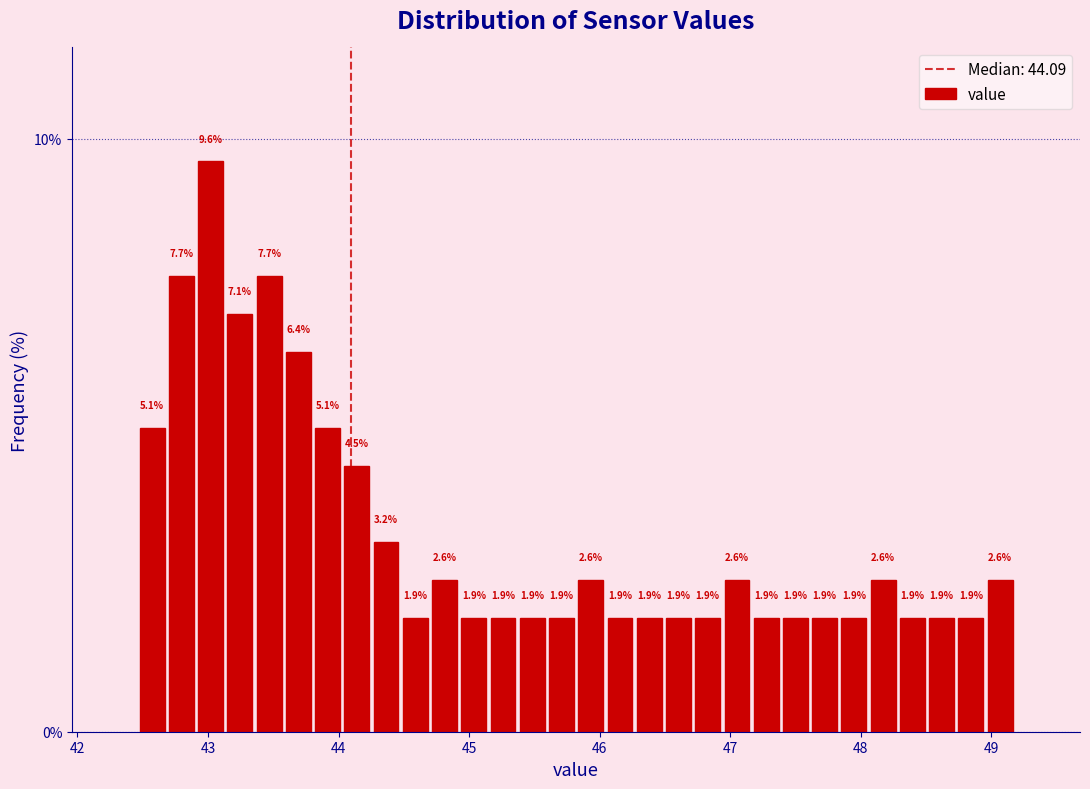

Read against the x-axis, roughly where is the centre of the tallest bar?

43.0